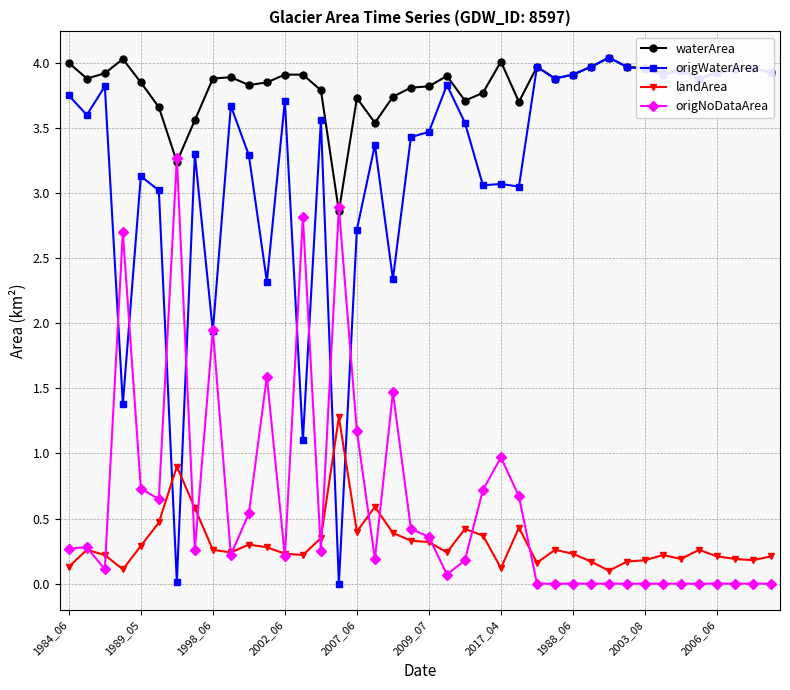

How many times do waterArea and origNoDataArea cross each other?

4